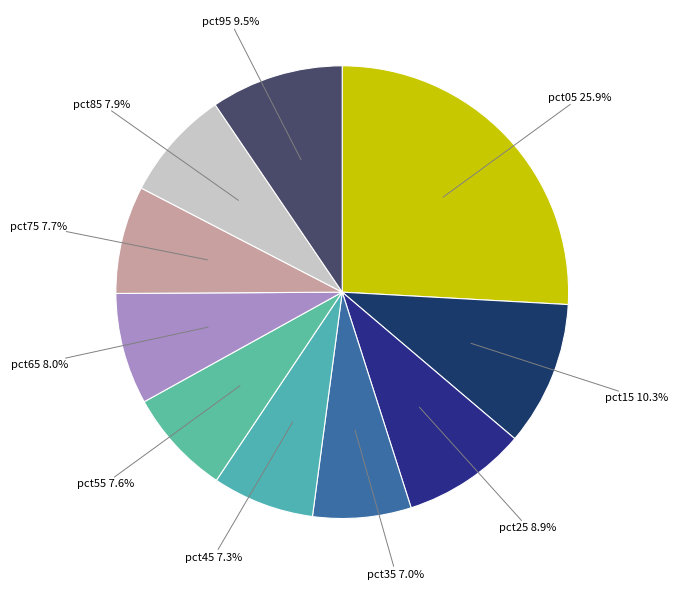

Is the sum of pct85 and pct05 greater than half?

No